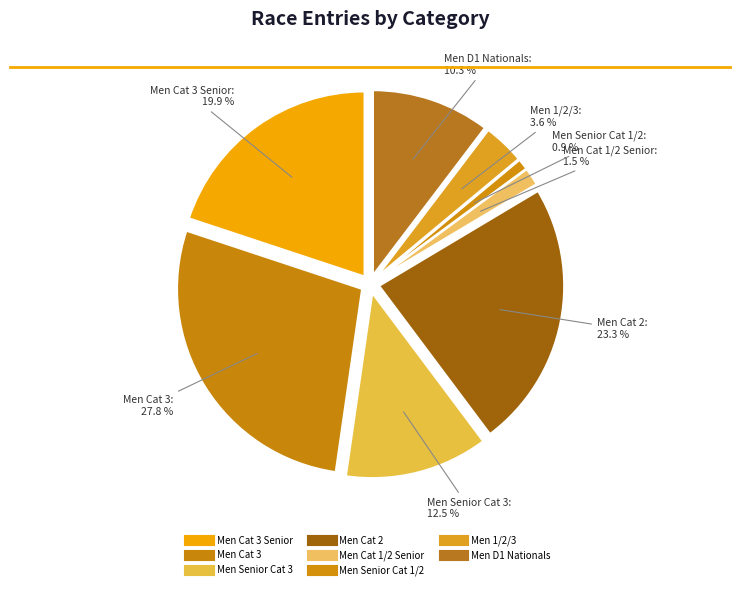

Count the number of slices in the pie.

8